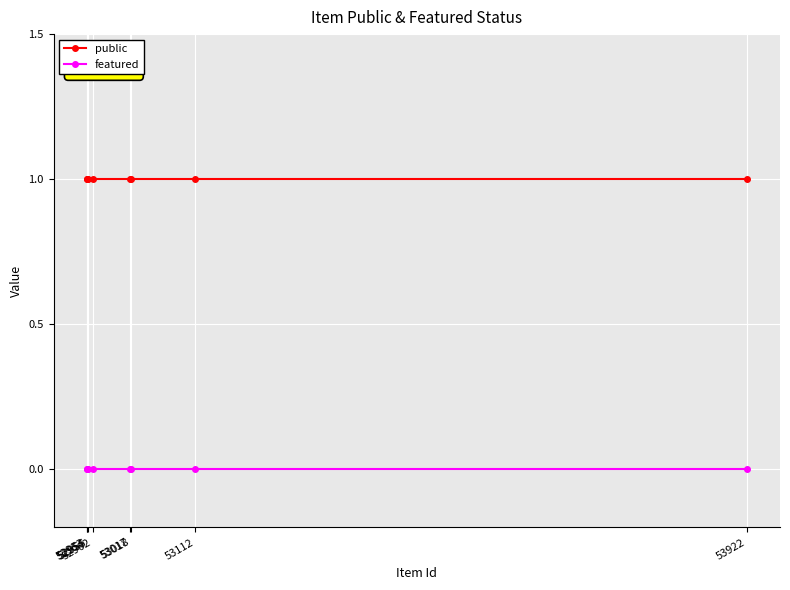

How many lines are shown in the chart?

2